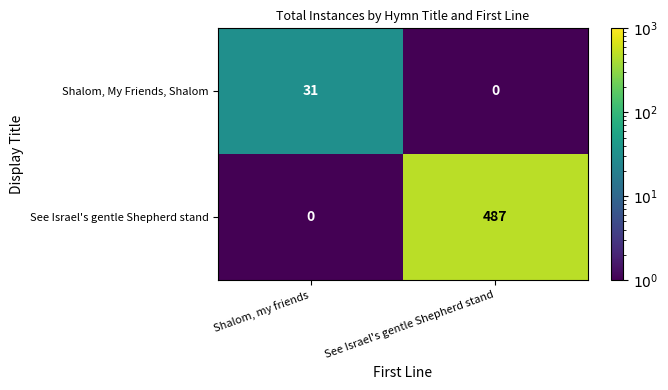

At which label is Shalom, My Friends, Shalom closest to 15?

See Israel's gentle Shepherd stand